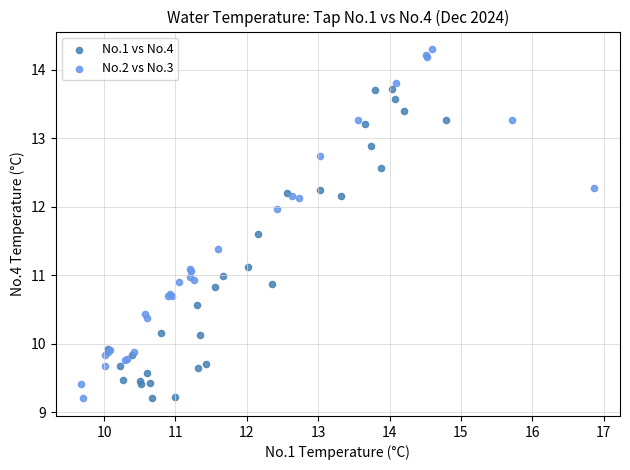

Which series has the widest spread of Y values?

No.2 vs No.3